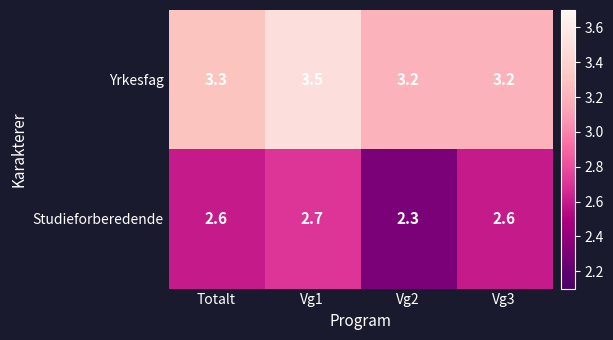

What value does the Studieforberedende series have at Vg3?

2.6